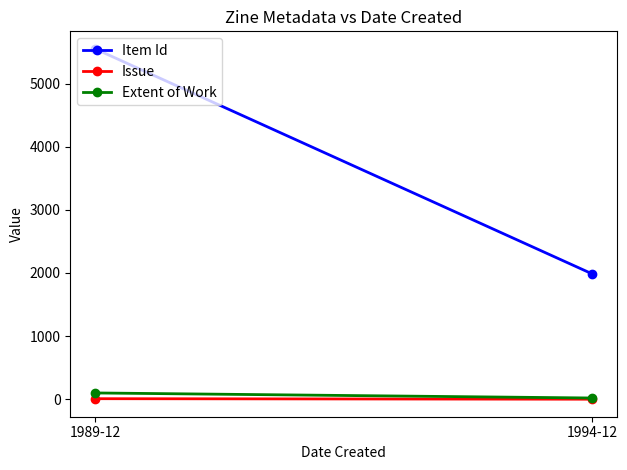

Between 1989-12 and 1994-12, which is larger?

1989-12